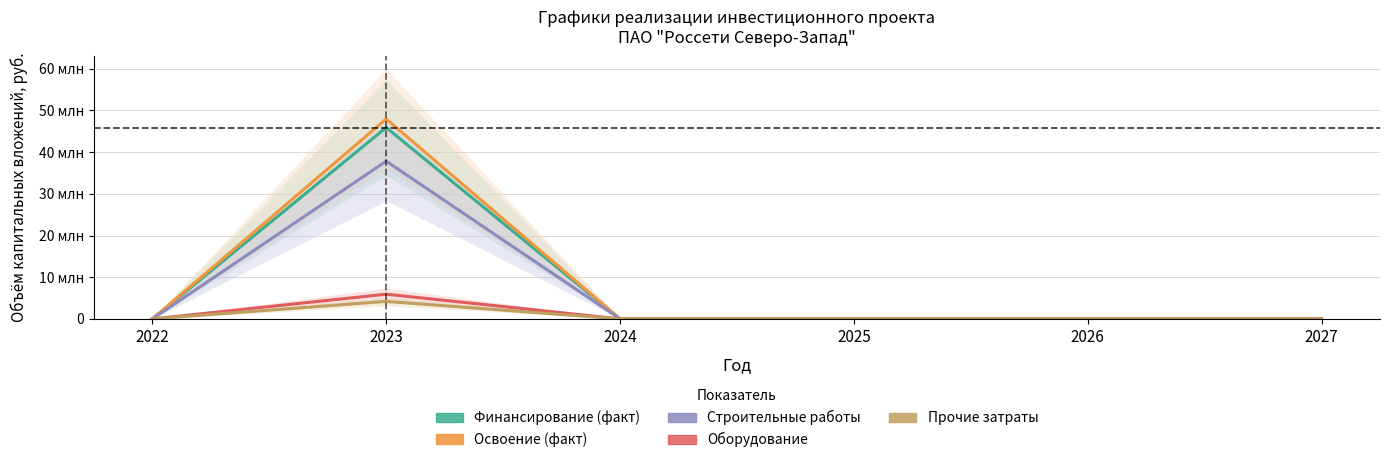

True or false: Оборудование and Строительные работы intersect in this chart.

False